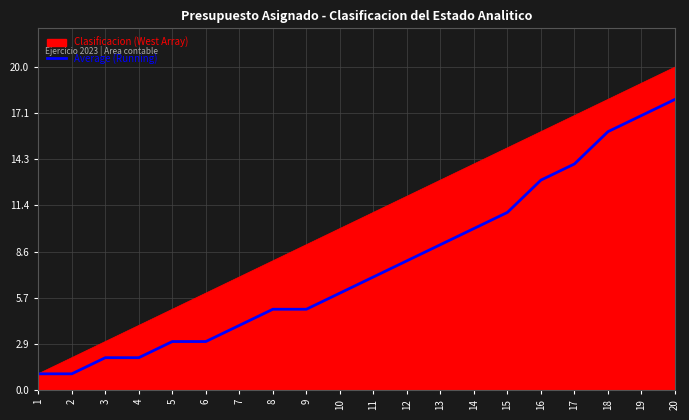

At 6, list the series in order from largest to smallest.

Clasificacion (West Array), Average (Running)